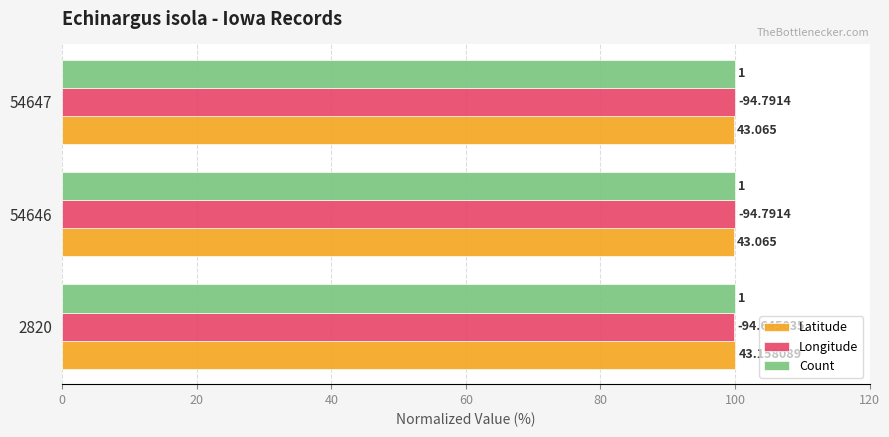

What are all the series names shown in the legend?

Latitude, Longitude, Count